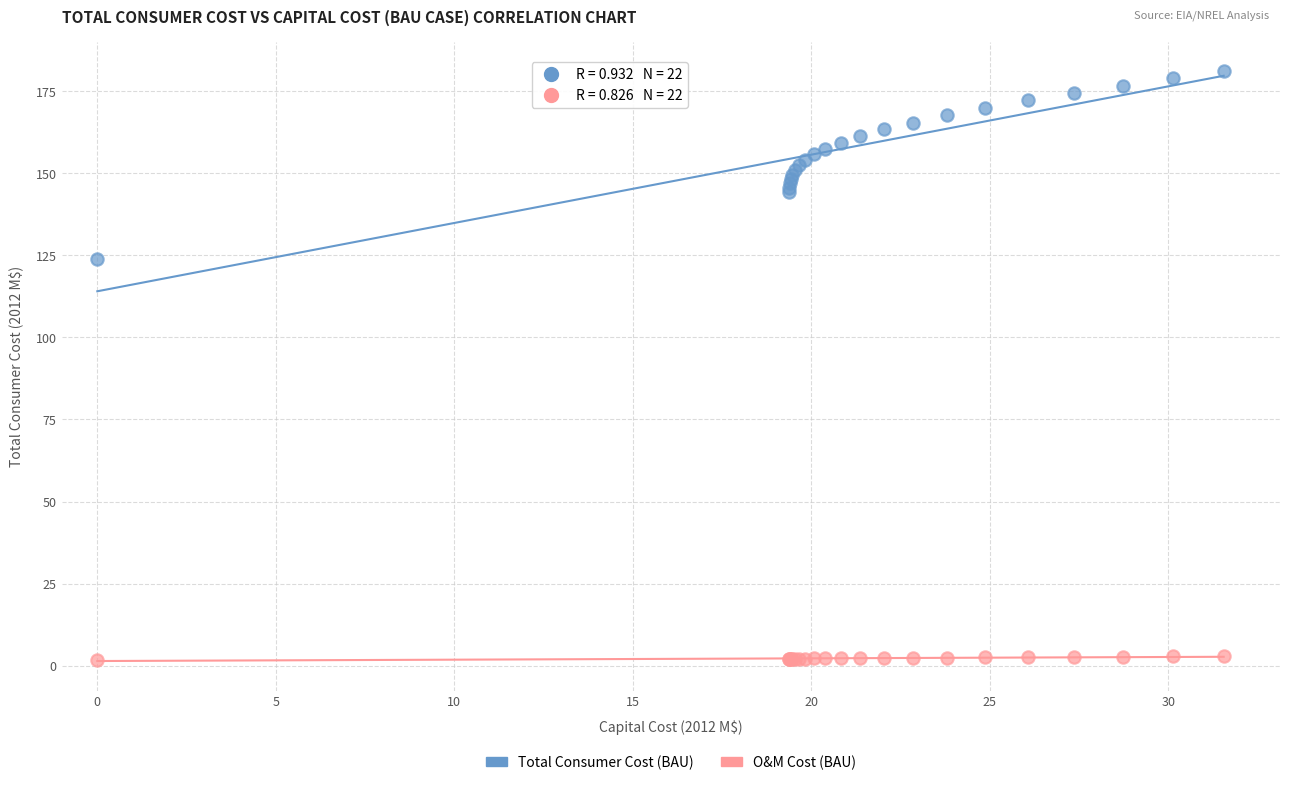

What is the X range (max minus min) for the scatter plot?

31.6